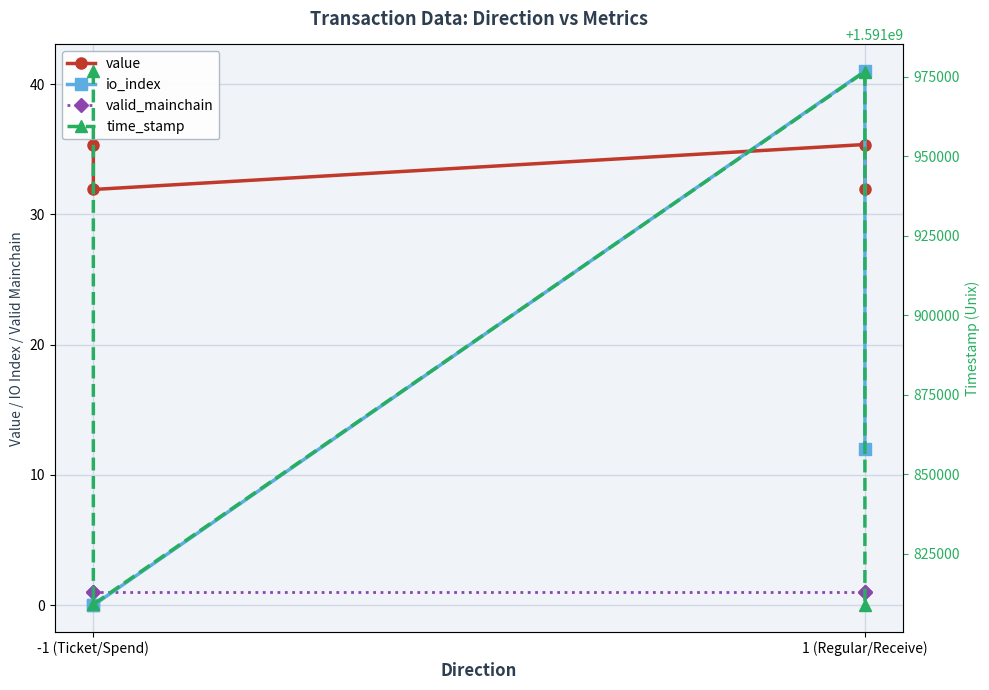

What is the label of the 4th point from the right?

-1 (Ticket/Spend)